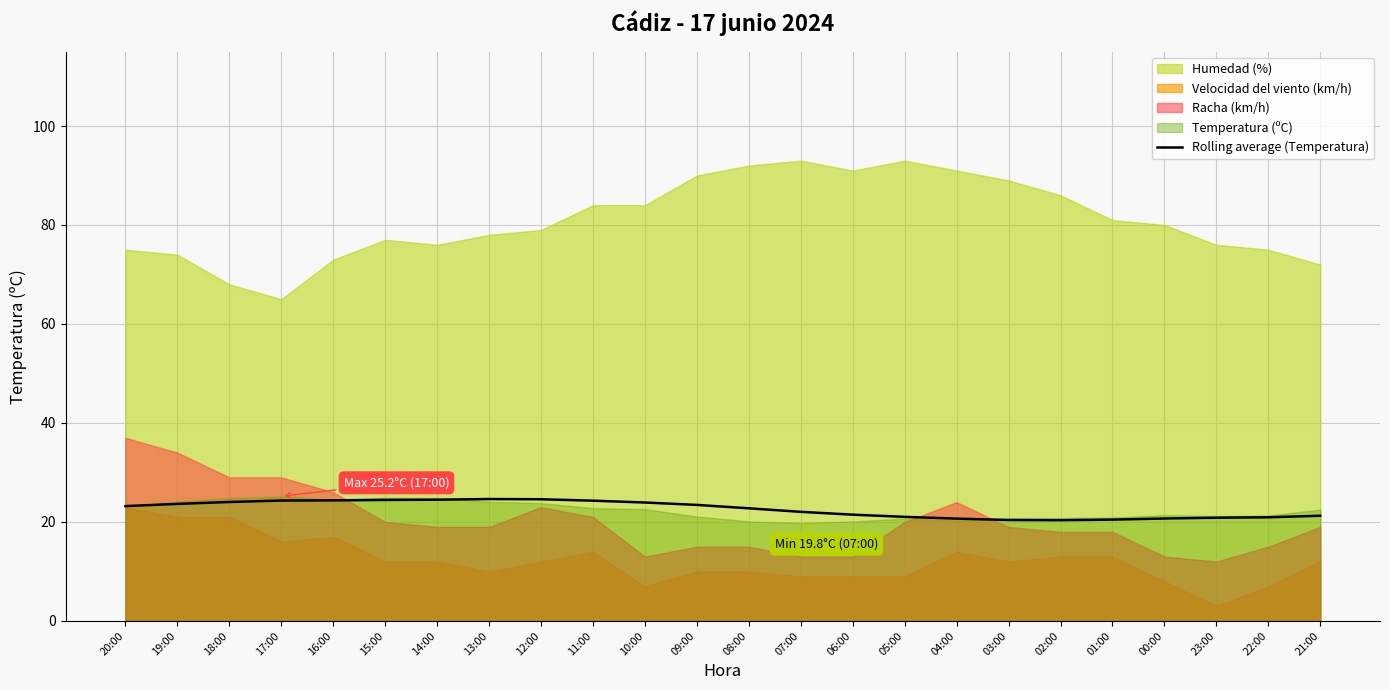

What is the label of the 1st point from the right?

21:00